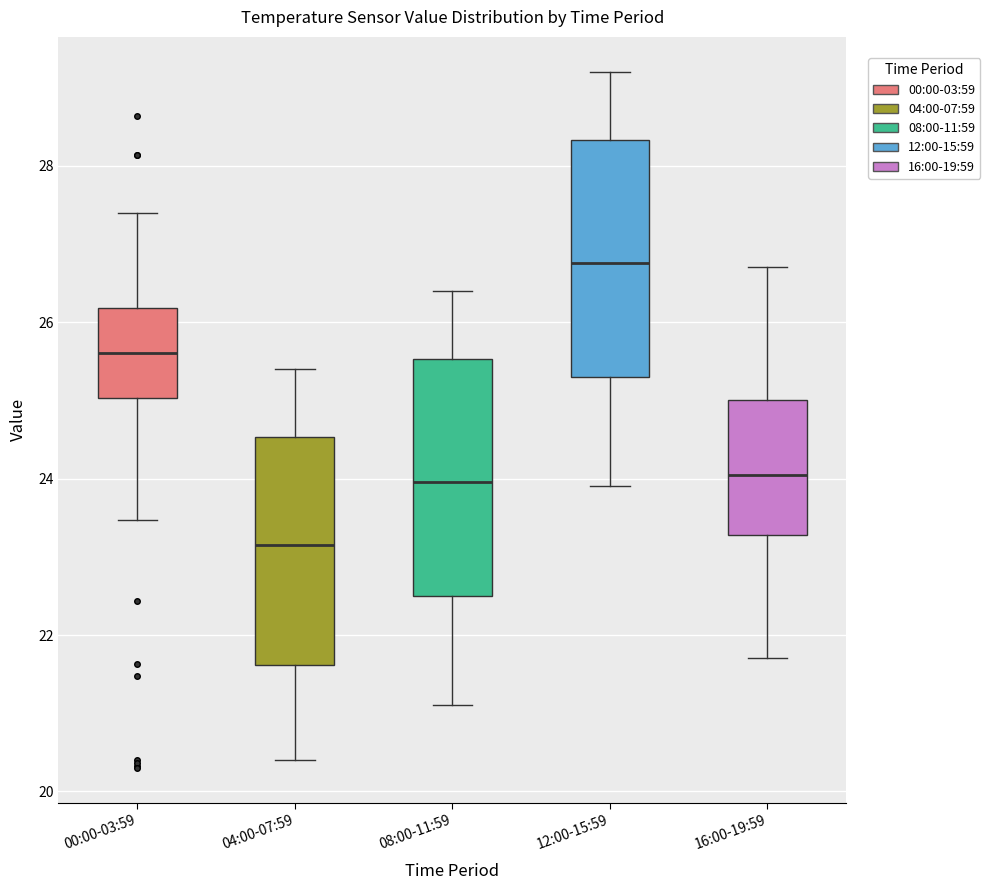

Reading left to right, transcribe this box plot: for each box, give where its median line is, the range the box spans, and where its two whiskers end, as read against the y-axis. The values are not printed on the chart, so give them approximately, as read against the axis.

00:00-03:59: median 25.6, box 25.0 to 26.2, whiskers 23.4 to 27.4
04:00-07:59: median 23.2, box 21.6 to 24.6, whiskers 20.4 to 25.4
08:00-11:59: median 24.0, box 22.6 to 25.6, whiskers 21.2 to 26.4
12:00-15:59: median 26.8, box 25.4 to 28.4, whiskers 24.0 to 29.2
16:00-19:59: median 24.0, box 23.2 to 25.0, whiskers 21.8 to 26.8